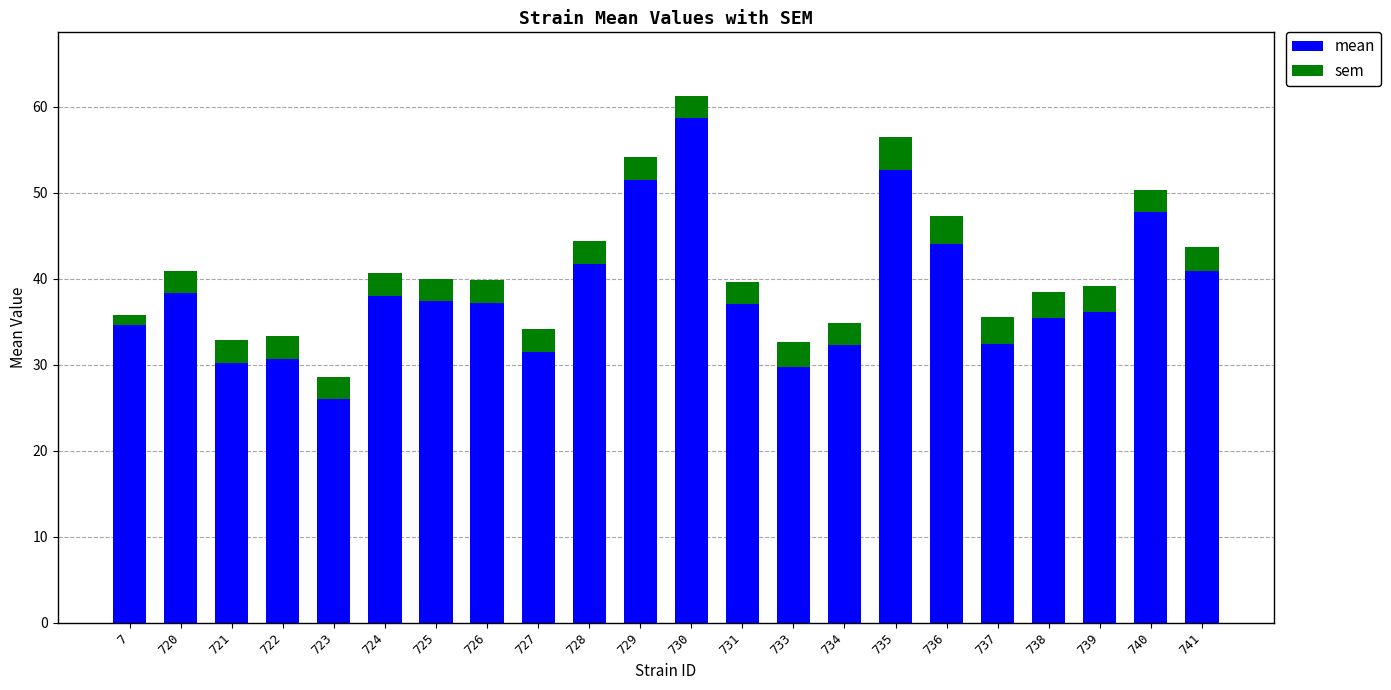

What is the minimum value for mean?

26.0